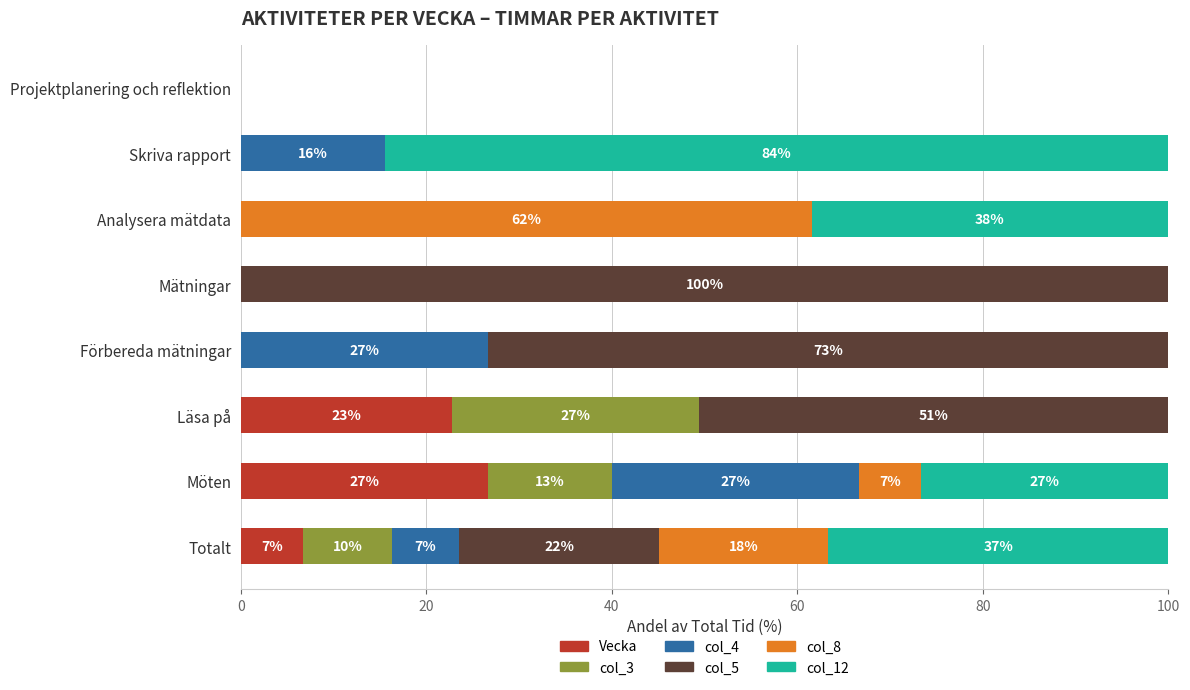

Is it true that Vecka equals 33.0 at Läsa på?

False